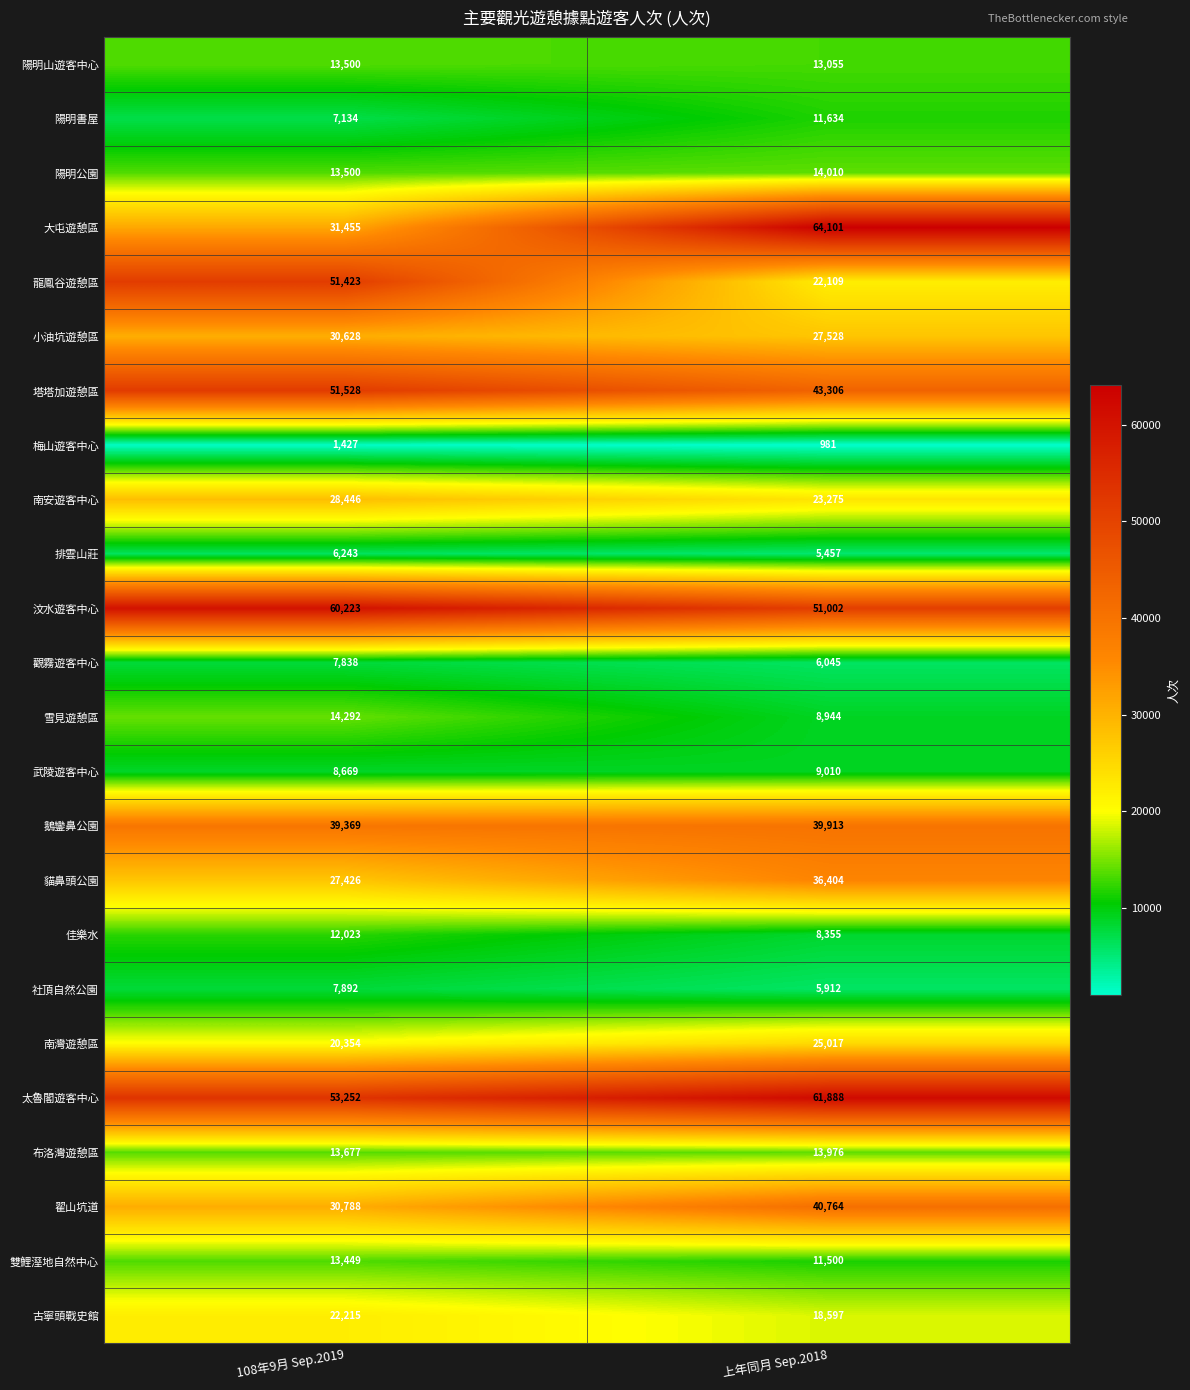

List the series in order of their peak value, lowest first.

梅山遊客中心, 排雲山莊, 觀霧遊客中心, 社頂自然公園, 武陵遊客中心, 陽明書屋, 佳樂水, 雙鯉溼地自然中心, 陽明山遊客中心, 布洛灣遊憩區, 陽明公園, 雪見遊憩區, 古寧頭戰史館, 南灣遊憩區, 南安遊客中心, 小油坑遊憩區, 貓鼻頭公園, 鵝鑾鼻公園, 翟山坑道, 龍鳳谷遊憩區, 塔塔加遊憩區, 汶水遊客中心, 太魯閣遊客中心, 大屯遊憩區